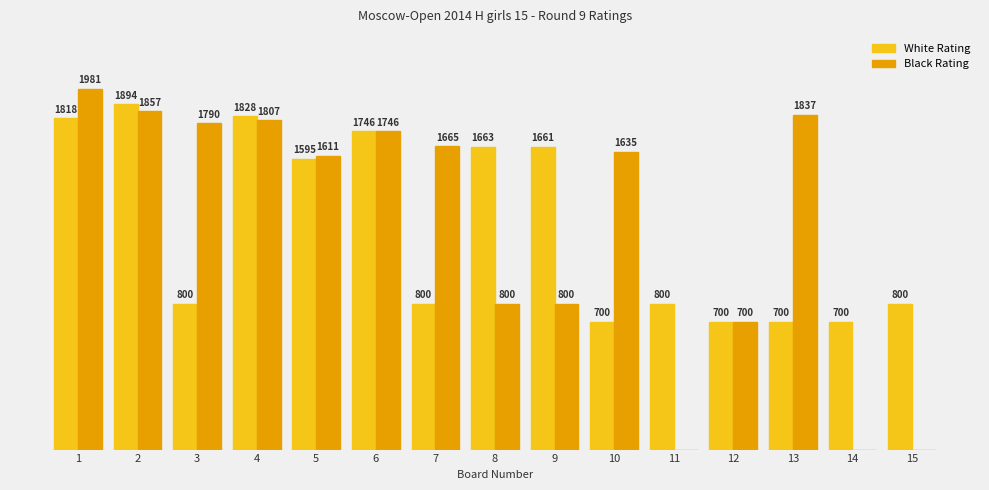

Is the value of Black Rating at 2 greater than the value of White Rating at 12?

Yes